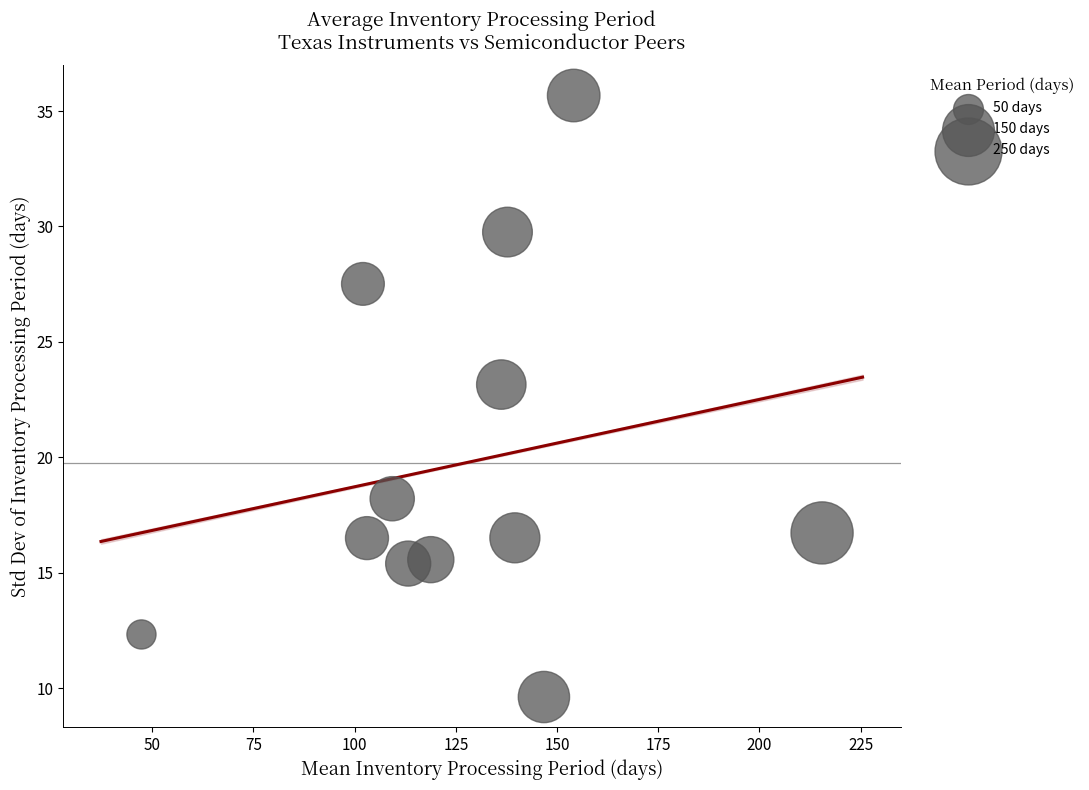

What is the range of Y values (max minus min)?

26.1